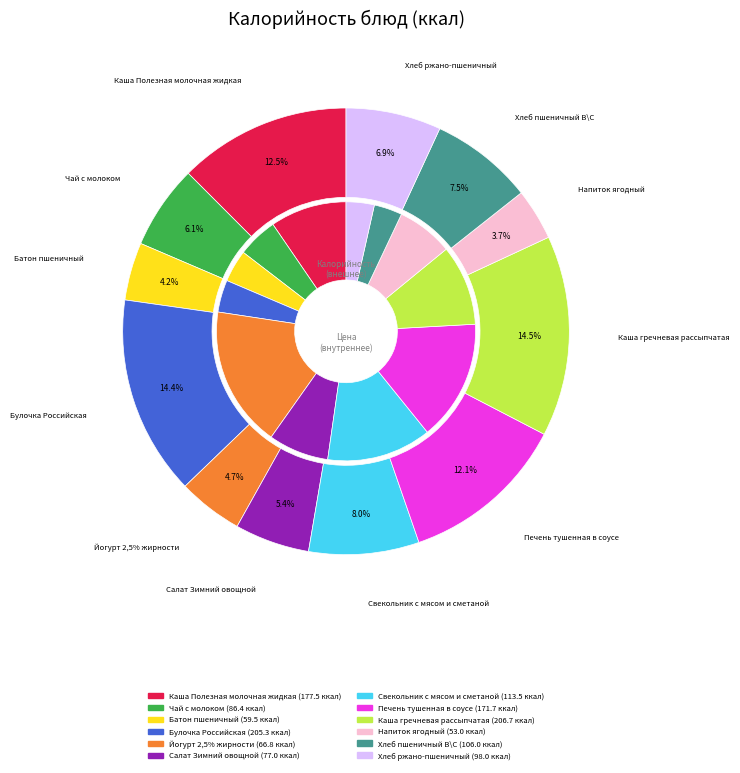

How many slices are in this pie chart?

12